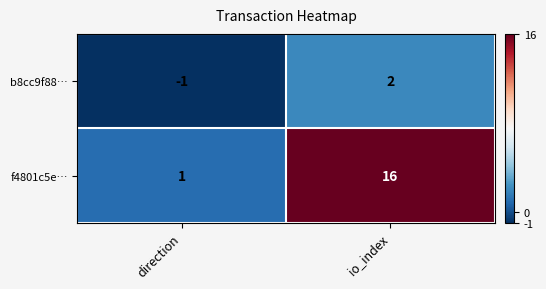

Where is b8cc9f88… nearest to the value 0?

direction